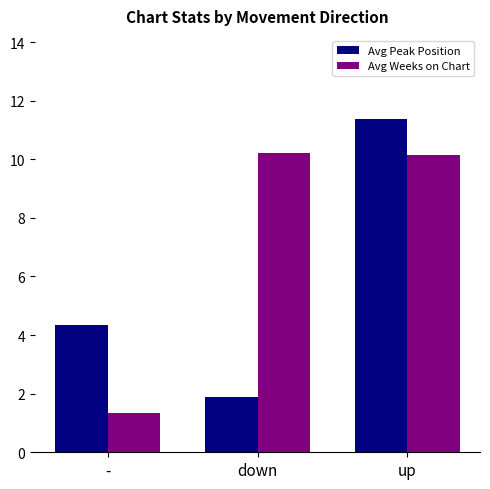

What is the greatest value displayed?

11.4